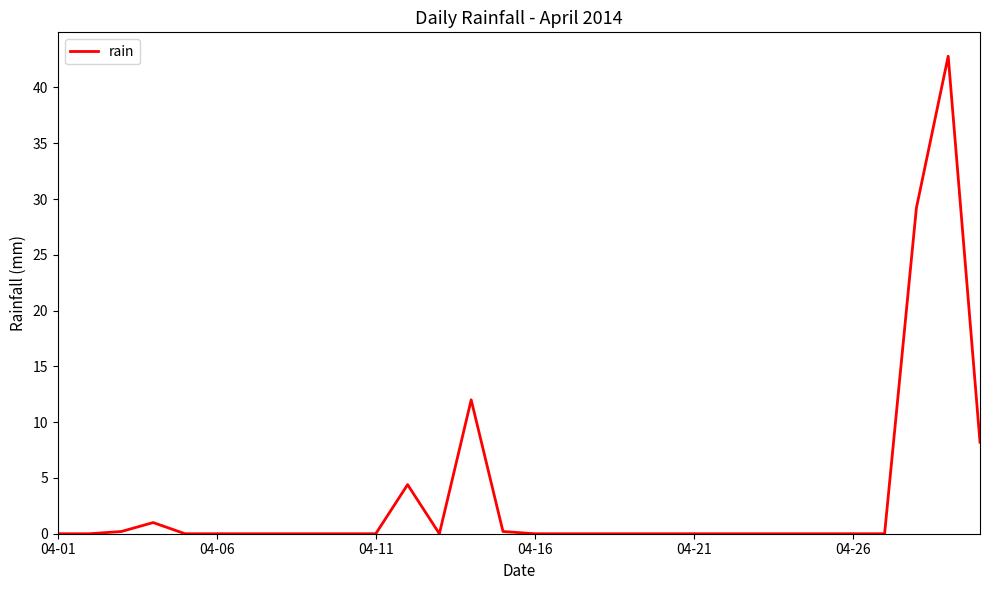

What is the maximum value shown in the chart?

42.8